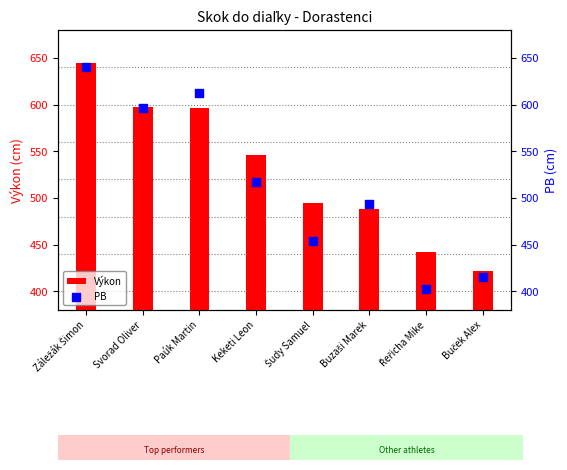

Which series has the largest Y range (max minus min)?

PB